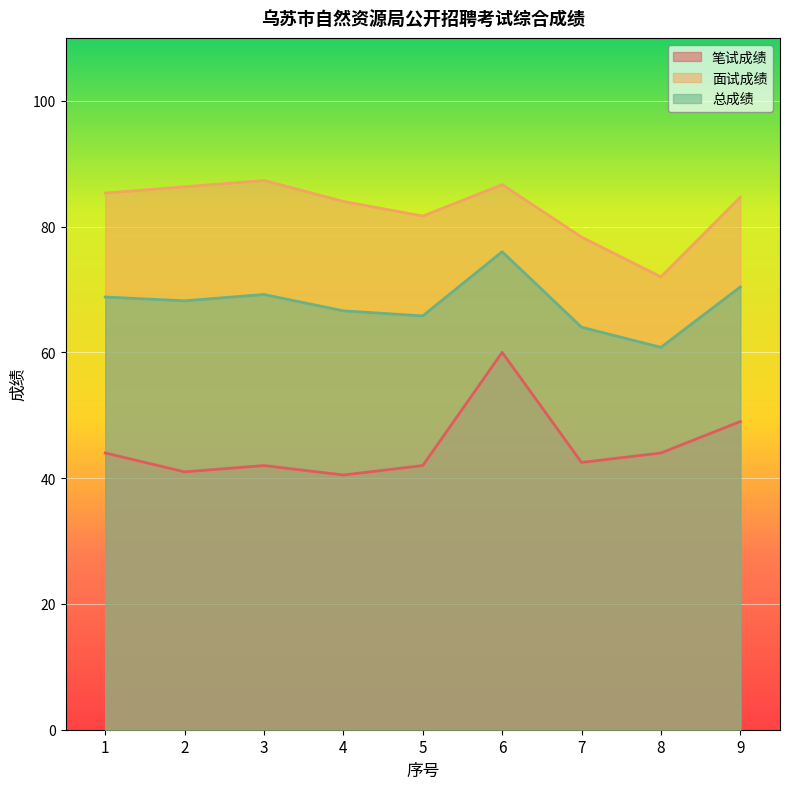

Which has a higher value, 4 or 1?

1